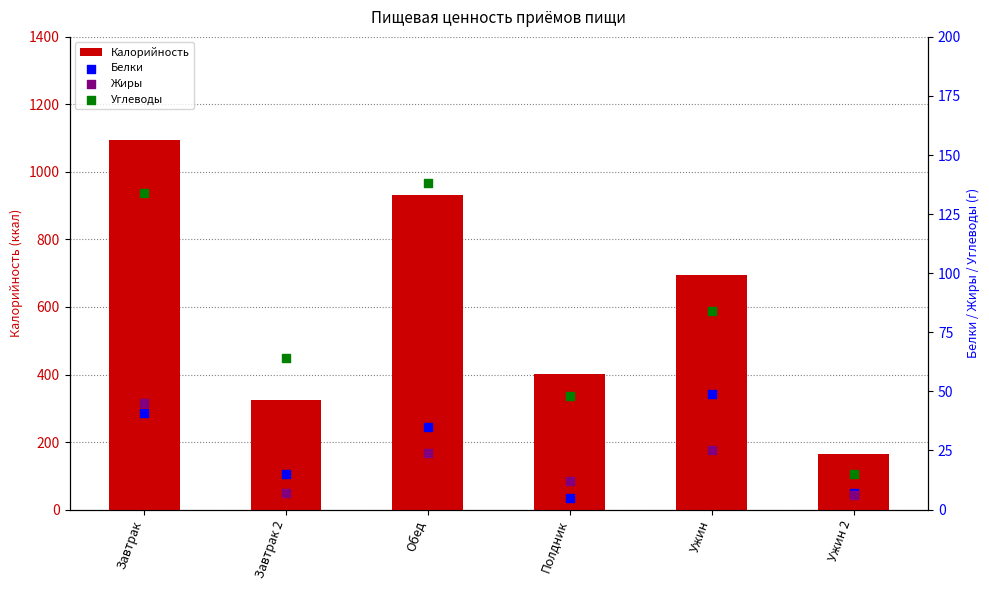

Which series has the largest total across all categories?

Калорийность